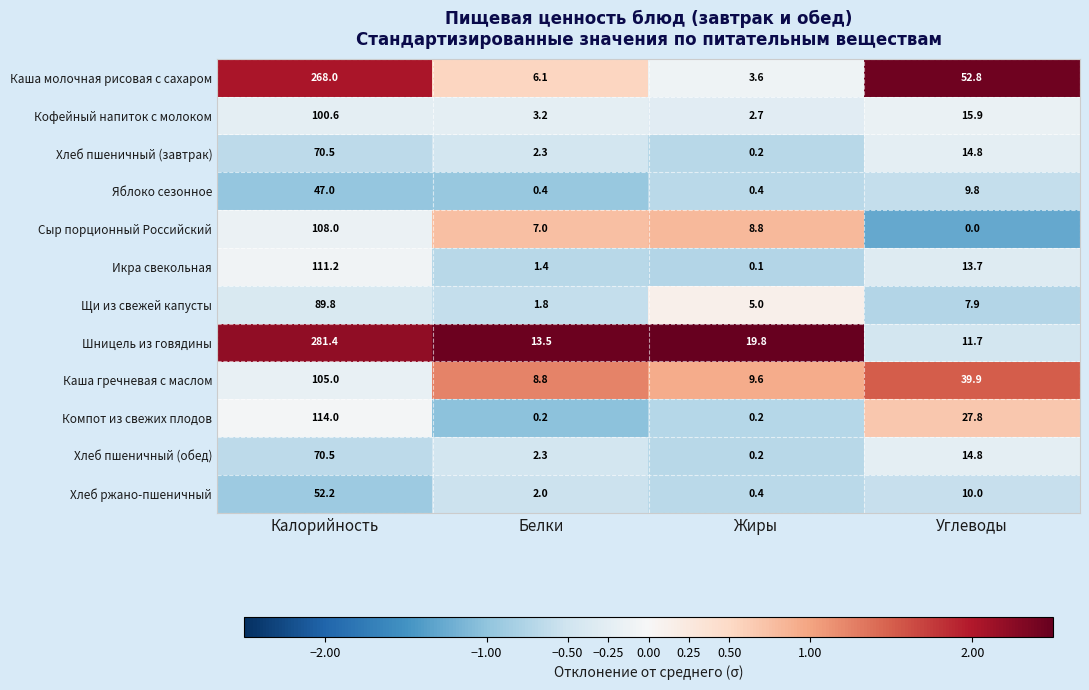

True or false: Каша молочная рисовая с сахаром has a value of 3.1 at Белки.

False